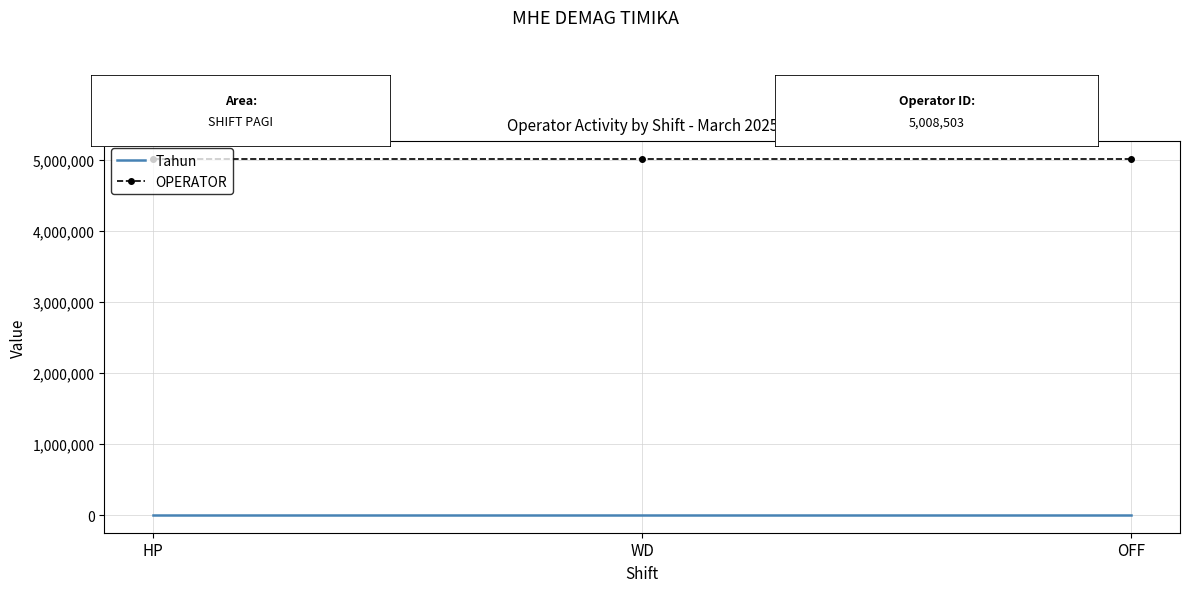

What is the maximum value shown in the chart?

5008503